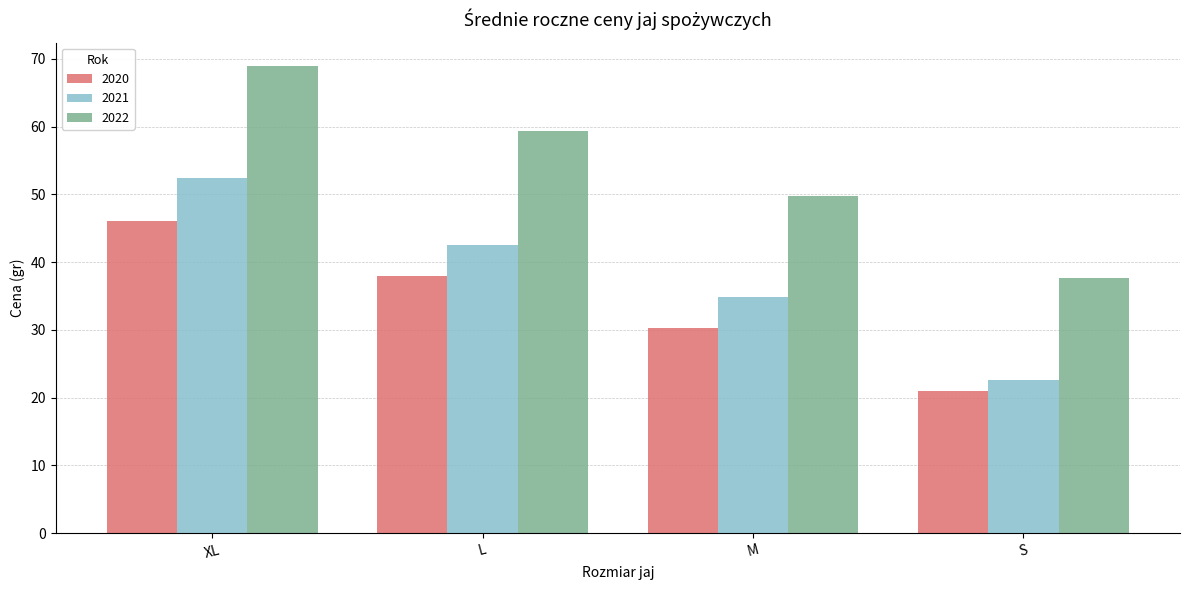

What is the difference between the maximum and minimum values in the 2022 series?

31.2